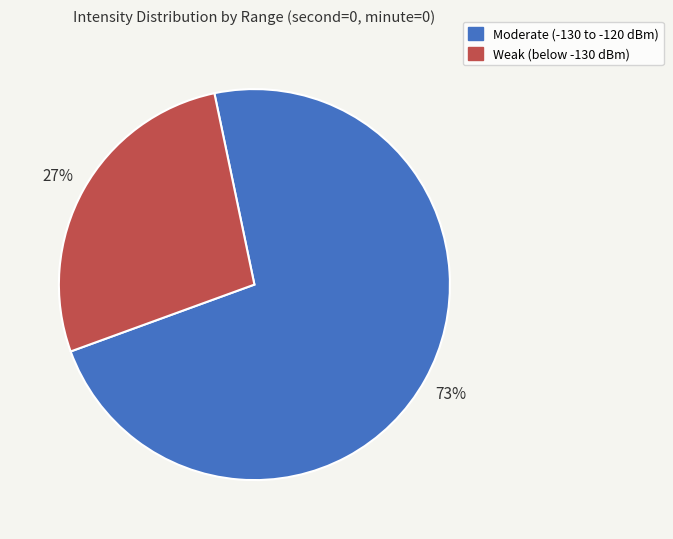

Is there a majority slice in this chart?

Yes